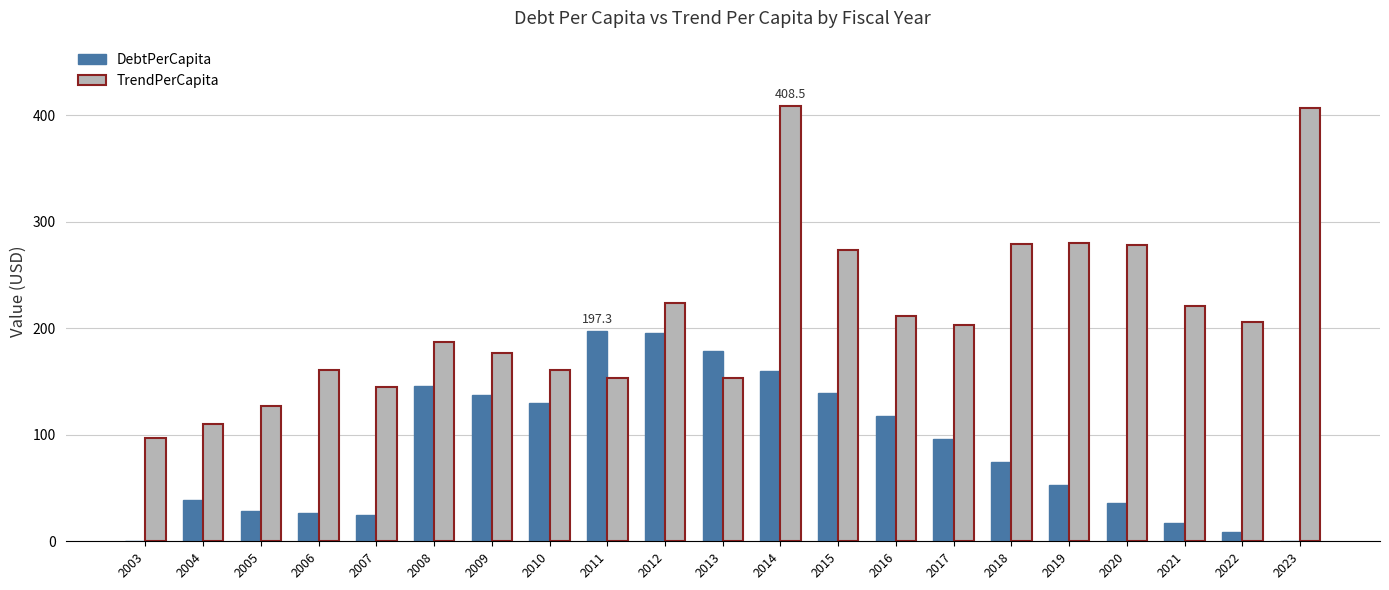

At which label does TrendPerCapita first exceed 202?

2012